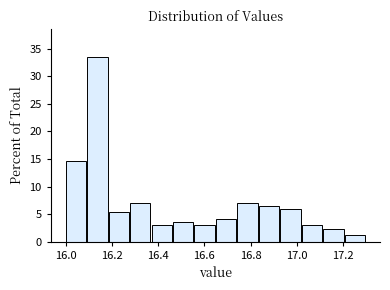

What is the height of the bar covering 16.18 to 16.28 on the x-axis? Neither the bar edges nor the heights are printed on the chart, so give them approximately, as read against the axes.

5.5